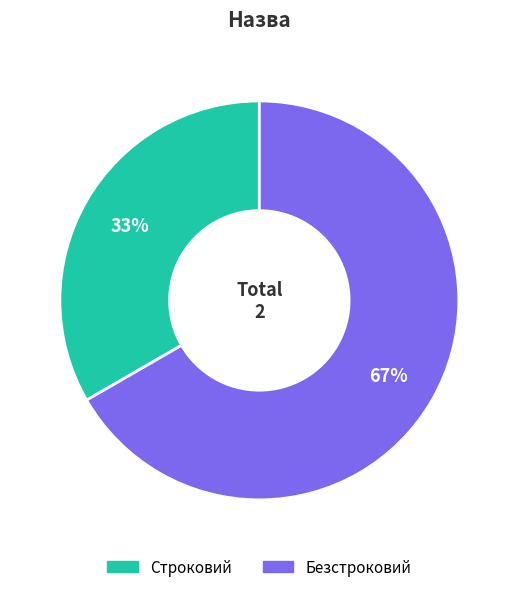

To the nearest percent, what is the average slice percentage?

50%